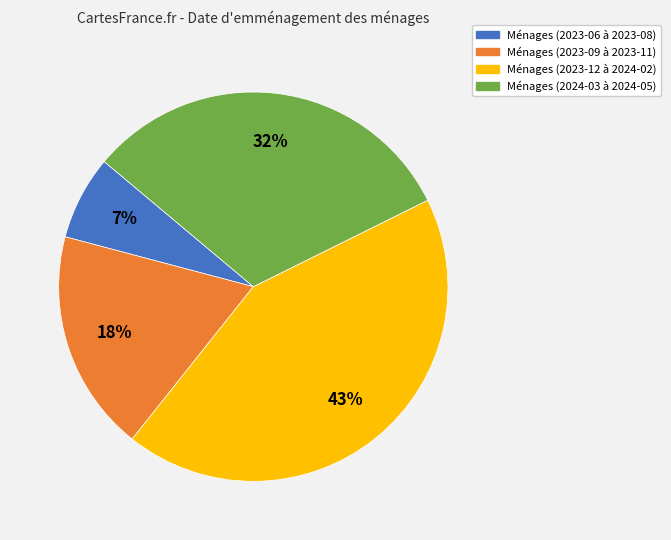

Combined, do Ménages (2024-03 à 2024-05) and Ménages (2023-12 à 2024-02) account for over 50%?

Yes